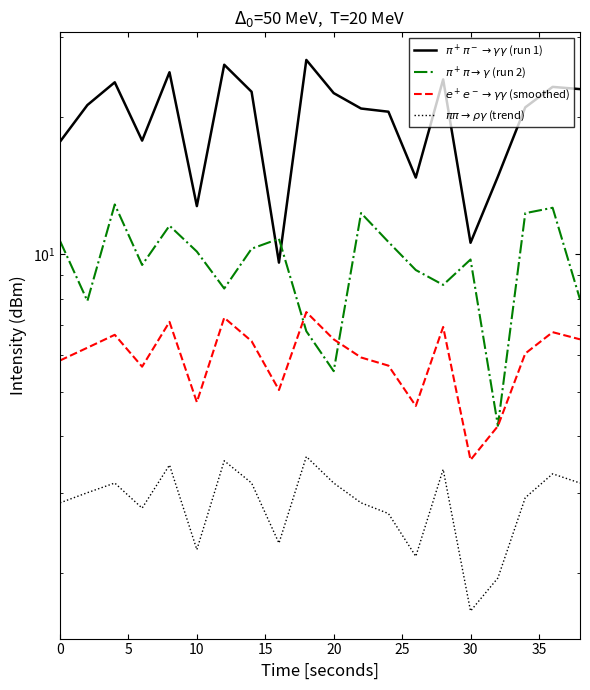

Rank the series by their average value, from highest to lowest.

$\pi^+\pi^- \rightarrow \gamma\gamma$ (run 1), $\pi^+\pi \rightarrow \gamma$ (run 2), $e^+e^- \rightarrow \gamma\gamma$ (smoothed), $\pi\pi \rightarrow \rho\gamma$ (trend)